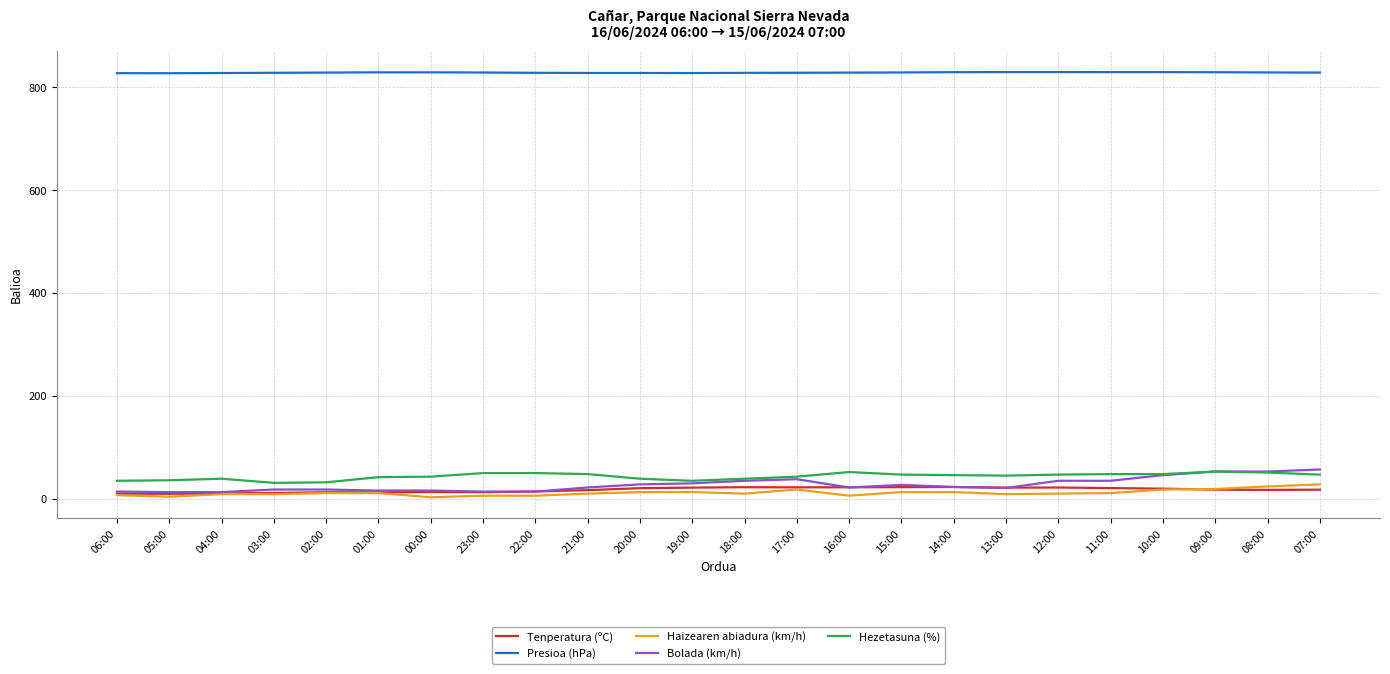

Which series has the widest spread of values?

Bolada (km/h)